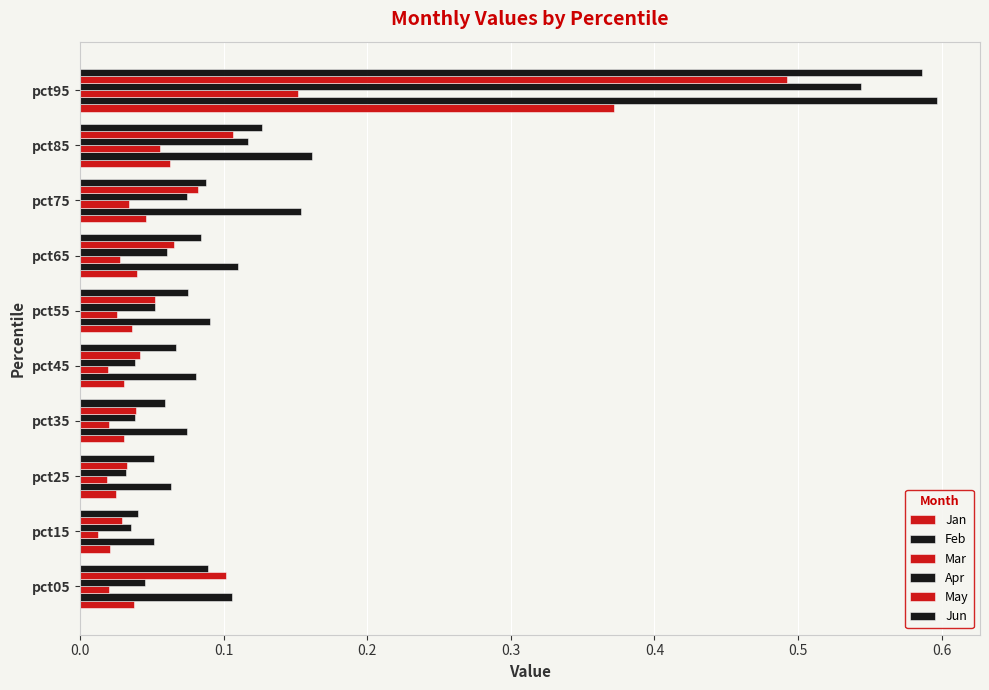

How many categories are shown in the chart?

10